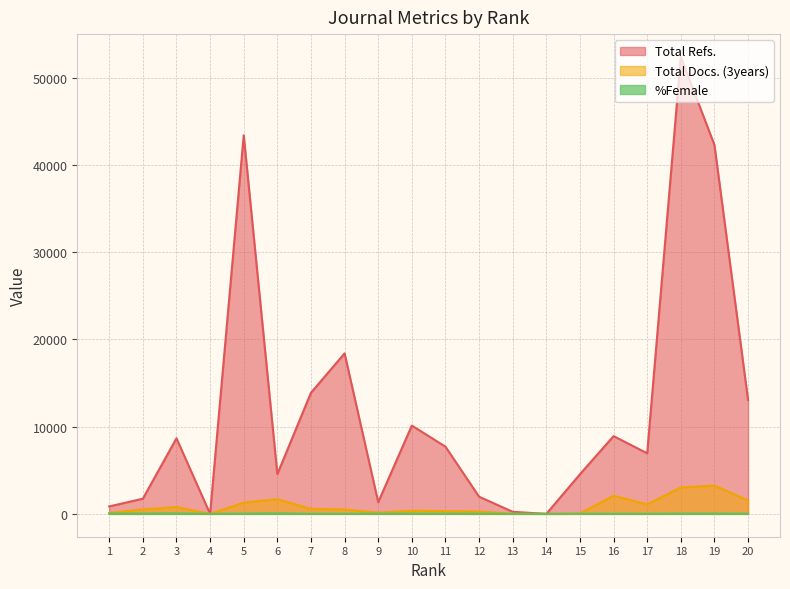

At which category is the sum across all series the highest?

18